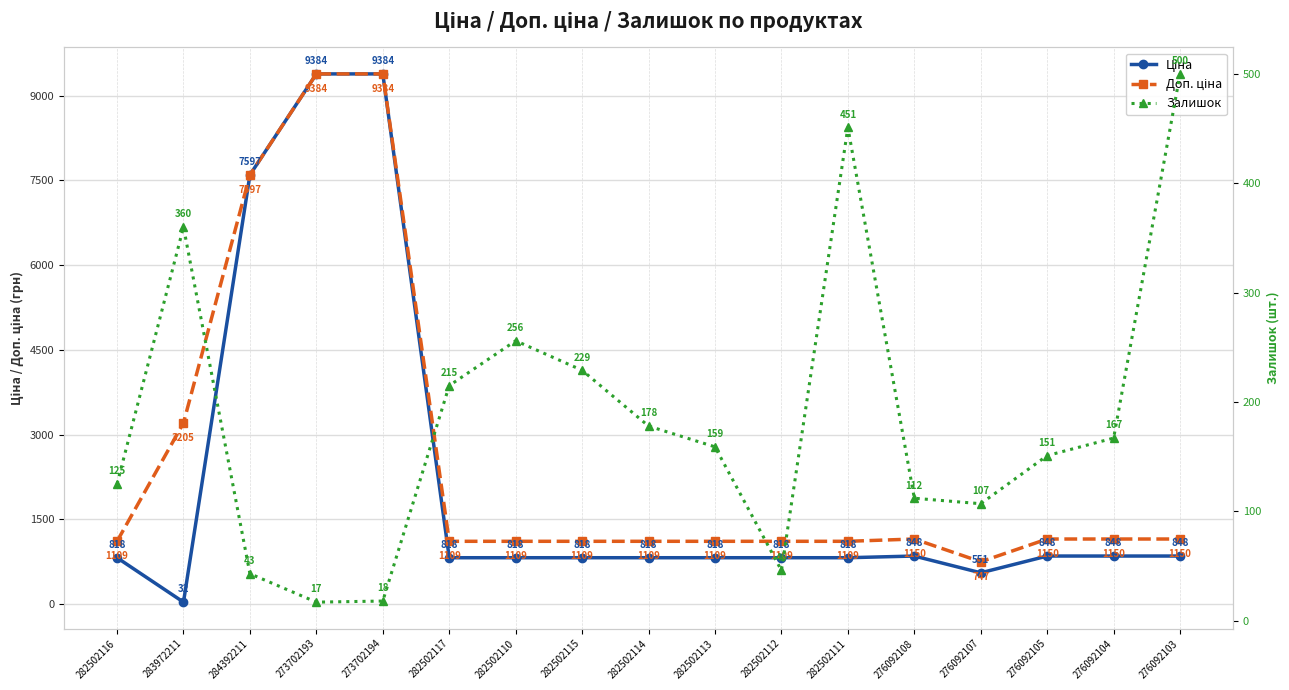

What position from the right is 276092104?

2